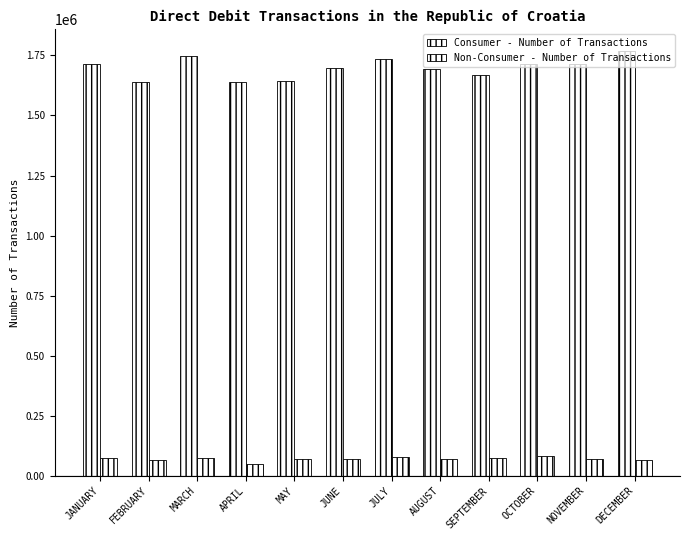

How many groups of bars are there?

12